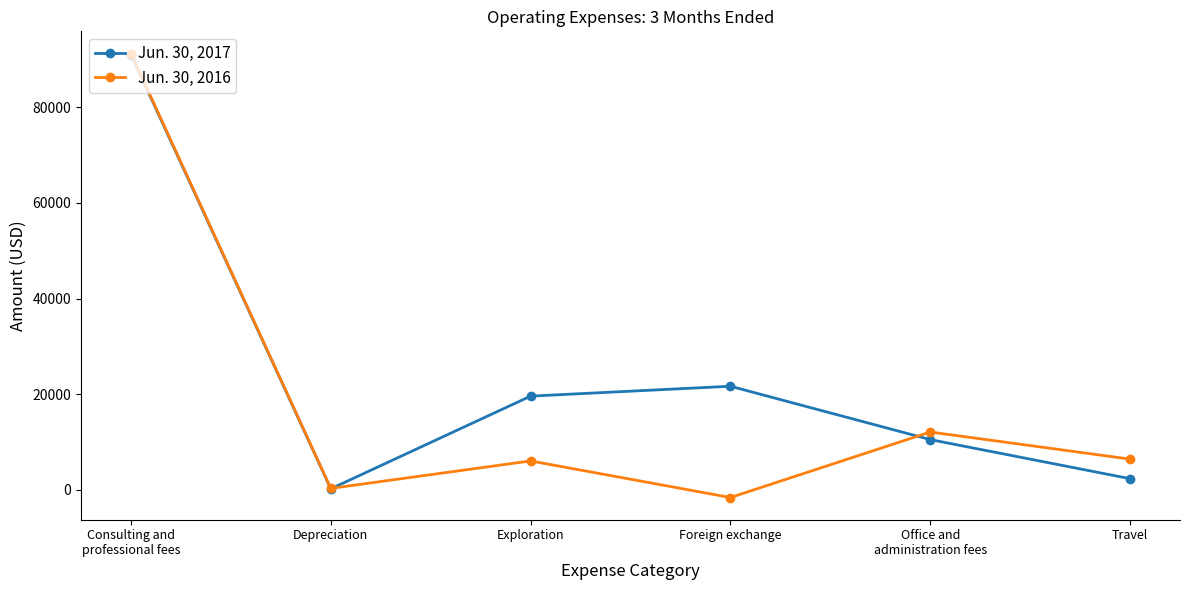

What is the value of the Jun. 30, 2016 point at the 1st from the left?

91272